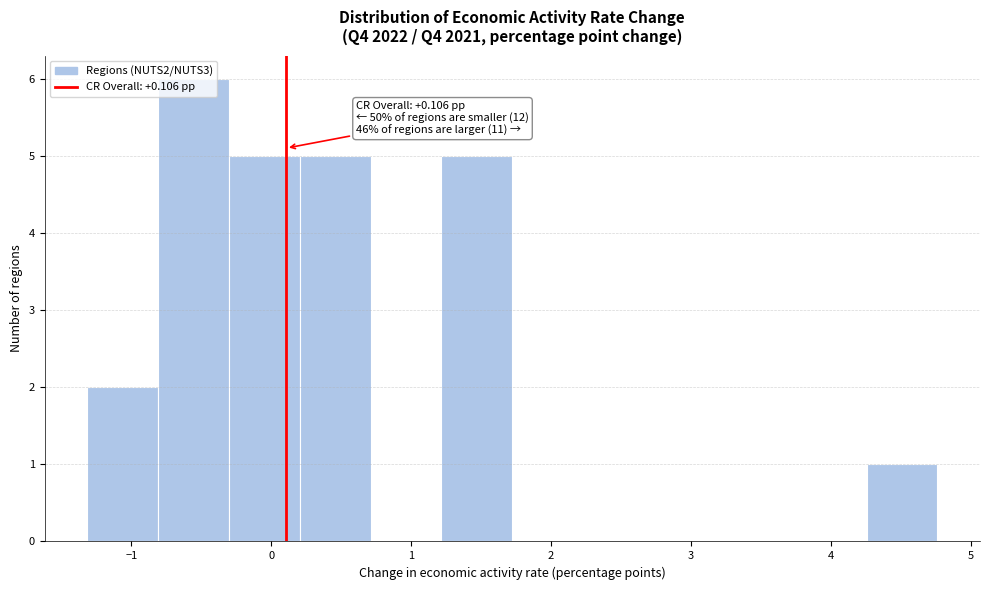

Which range on the x-axis has the tallest bar?

-0.8 to -0.3